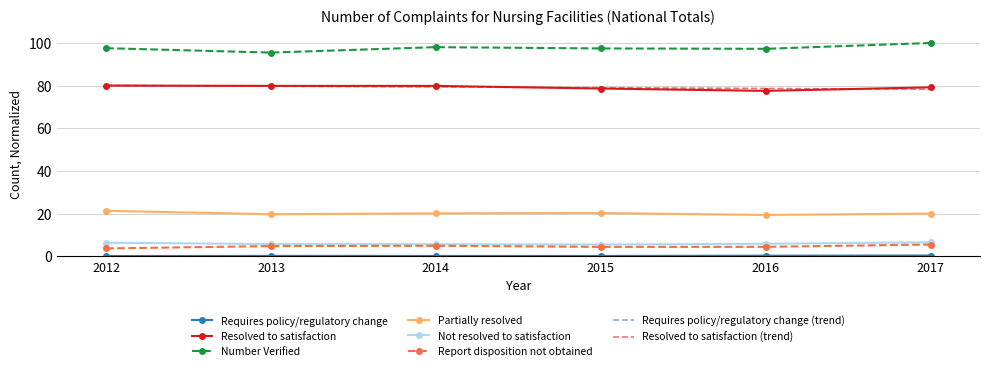

What is the difference between the Number Verified values at 2012 and 2015?

0.1